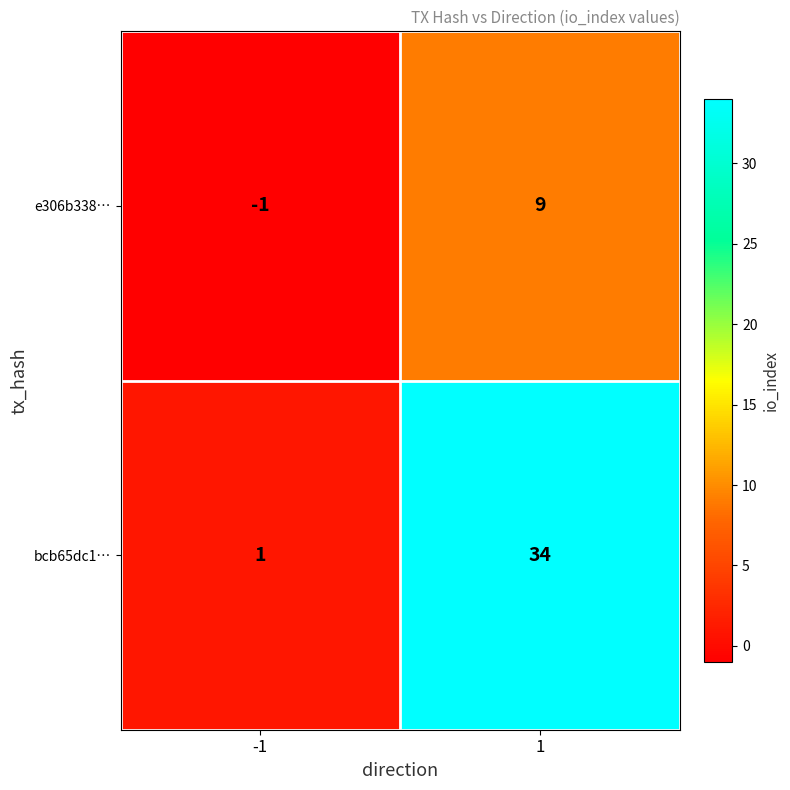

List the series in order of their overall mean, highest first.

bcb65dc1…, e306b338…